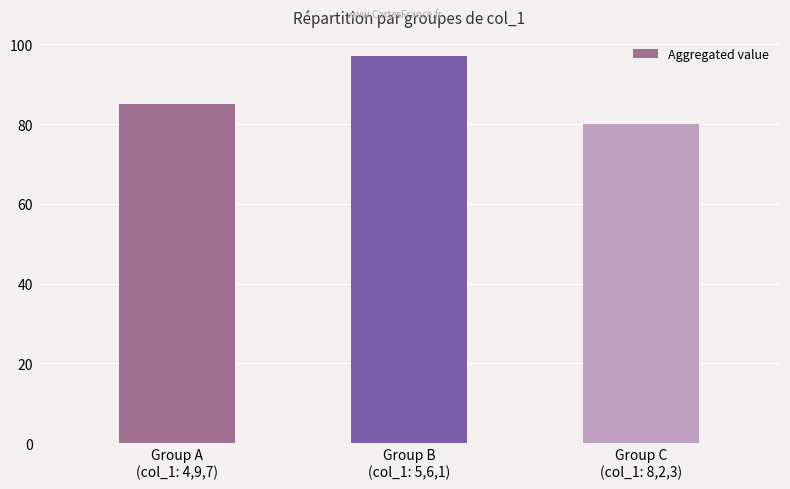

Reading left to right, transcribe all the data shown in this chart.

Group A
(col_1: 4,9,7)=85	Group B
(col_1: 5,6,1)=97	Group C
(col_1: 8,2,3)=80